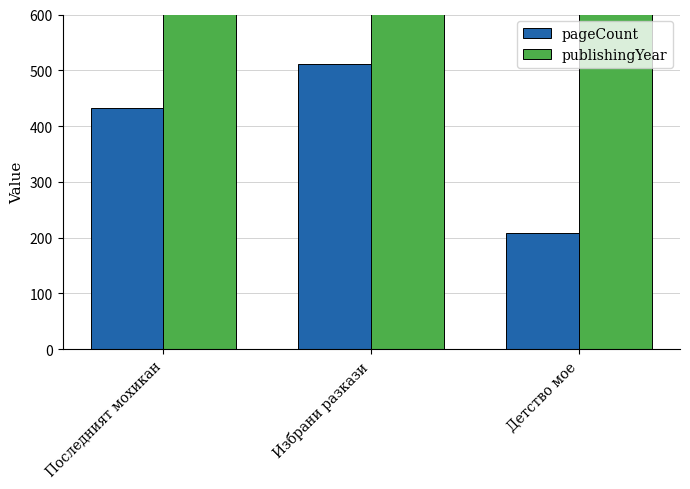

Does the chart contain stacked bars?

No